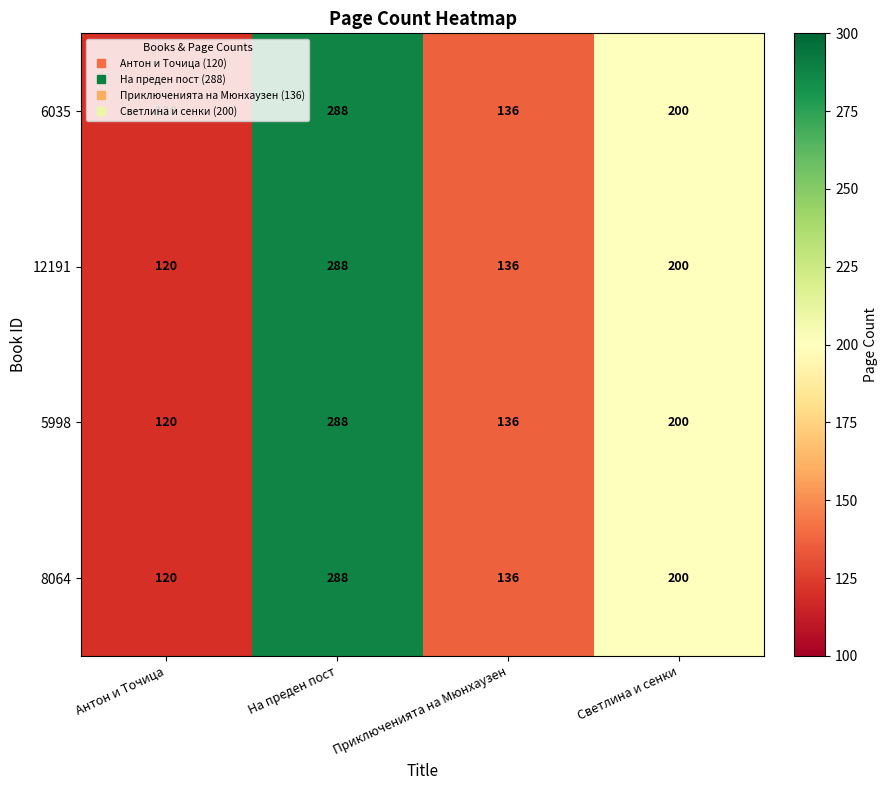

At which label is 8064 closest to 204?

Светлина и сенки